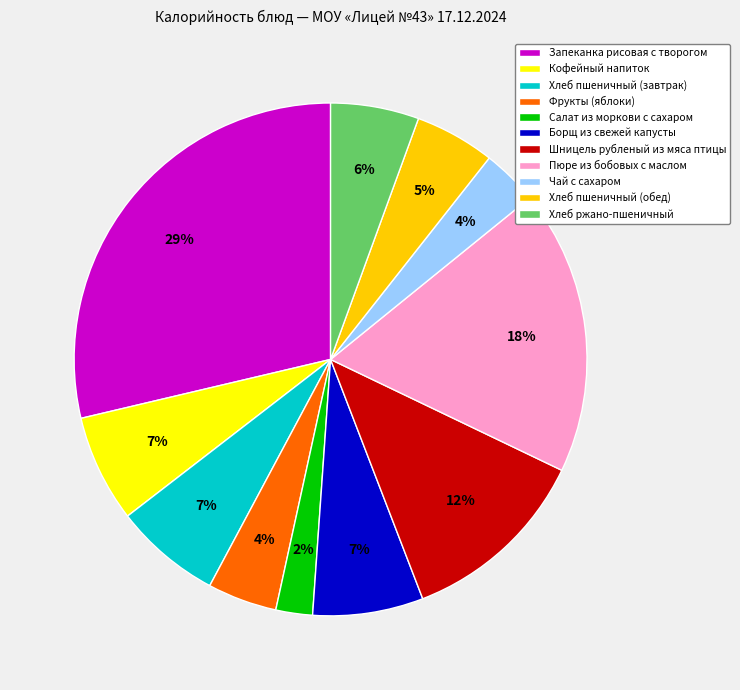

Which slice is the smallest?

Салат из моркови с сахаром